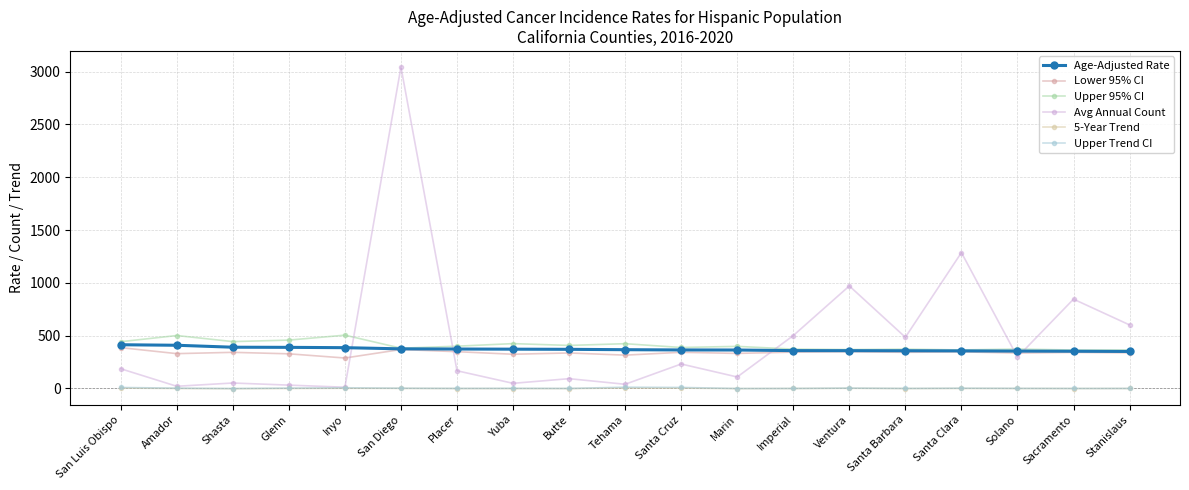

True or false: Upper Trend CI and Upper 95% CI cross at least once.

False